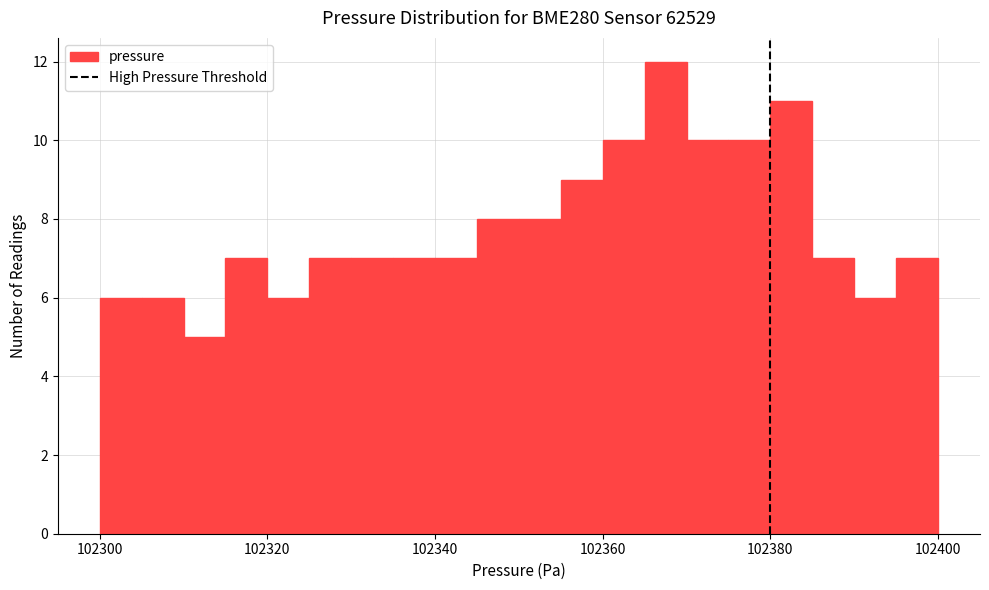

Around what value on the x-axis is the tallest bar? Give the approximate position of its centre, as read against the axis.

102368